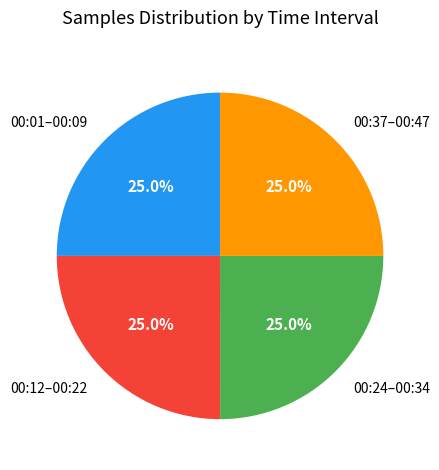

What percentage do 00:24–00:34 and 00:37–00:47 together represent?

50.0%